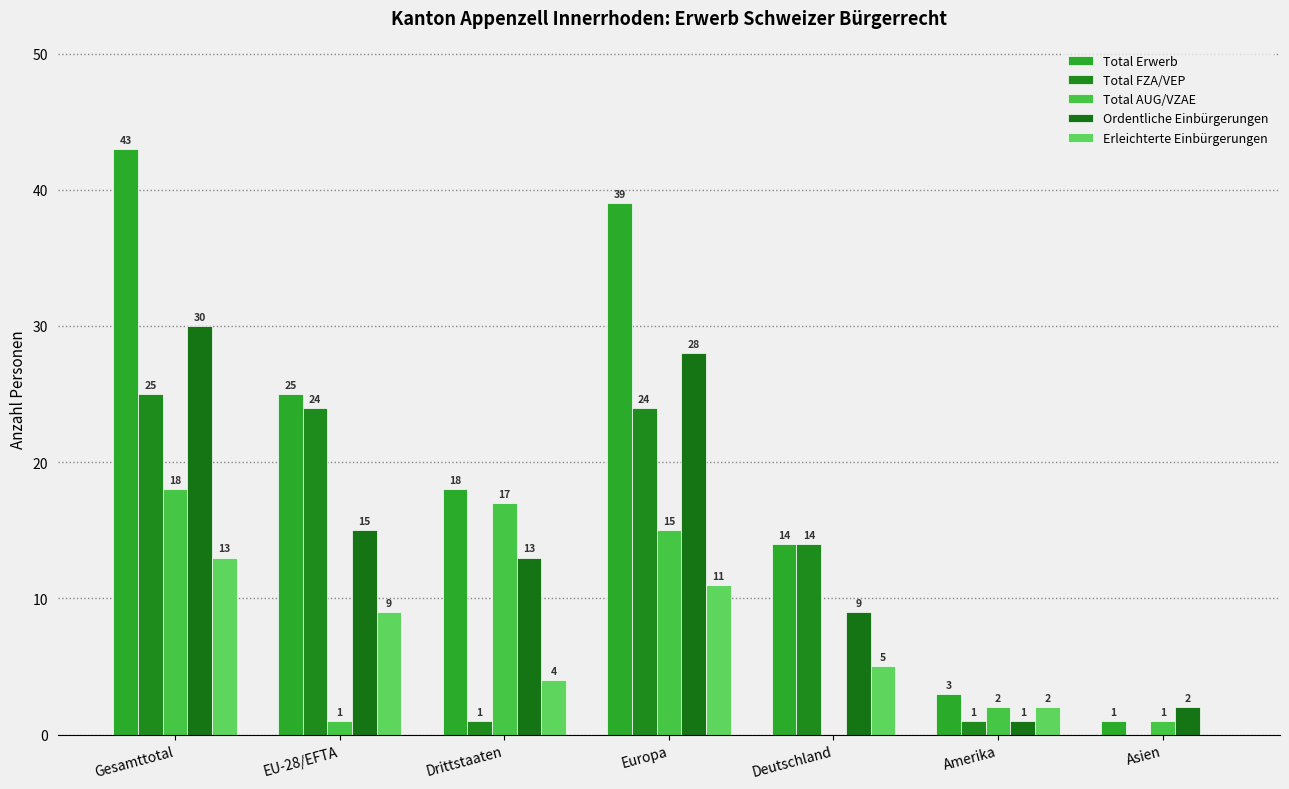

How many positive values does the Total AUG/VZAE series have?

6